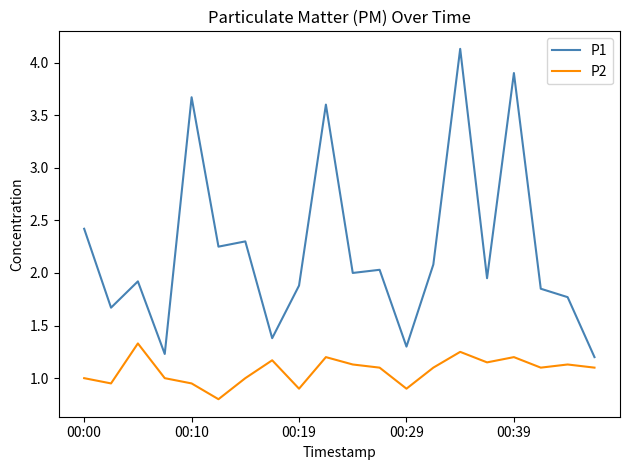

List the series in order of their peak value, lowest first.

P2, P1